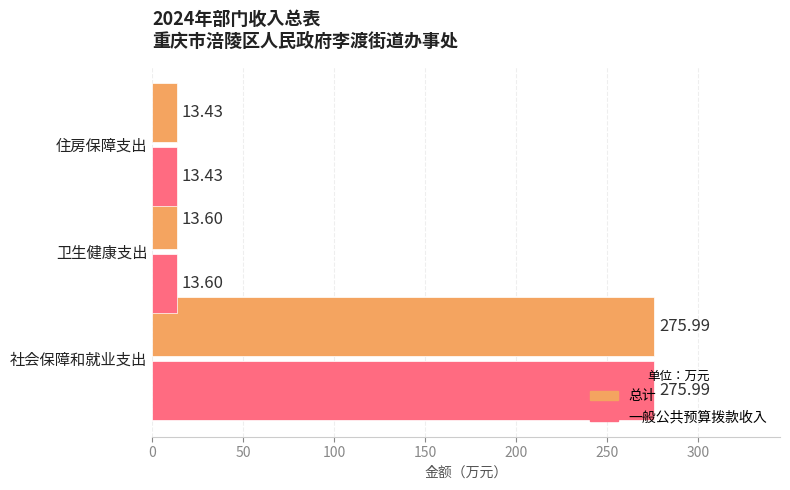

List the labels in order of 总计 value, largest first.

社会保障和就业支出, 卫生健康支出, 住房保障支出